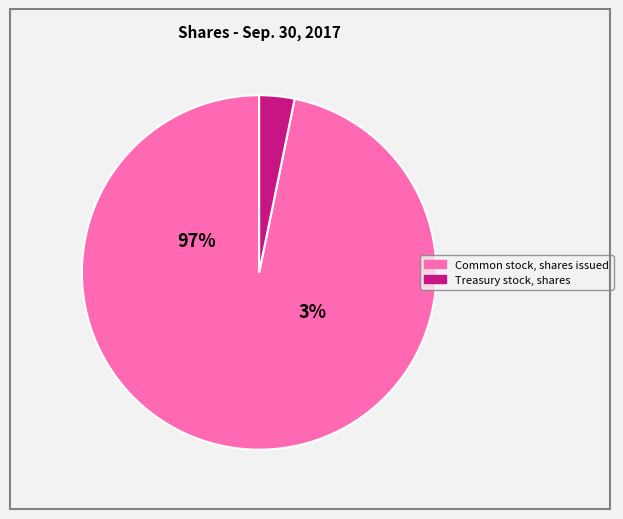

Which category has the smallest portion of the pie?

Treasury stock, shares